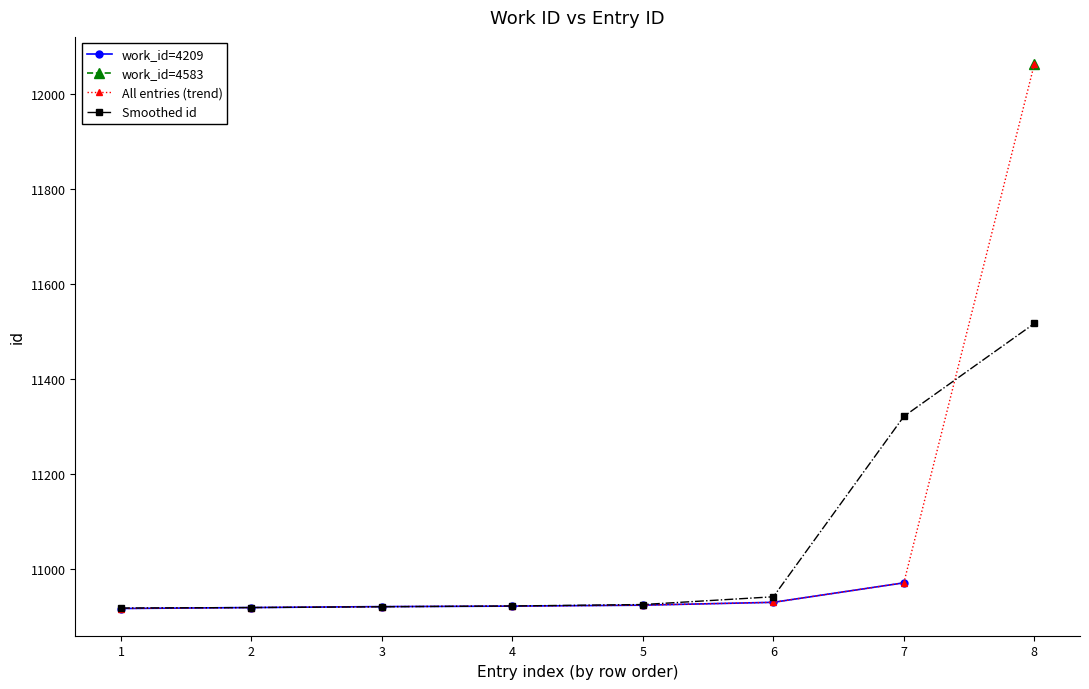

What is the value of the Smoothed id point at the 8th from the left?

11516.5